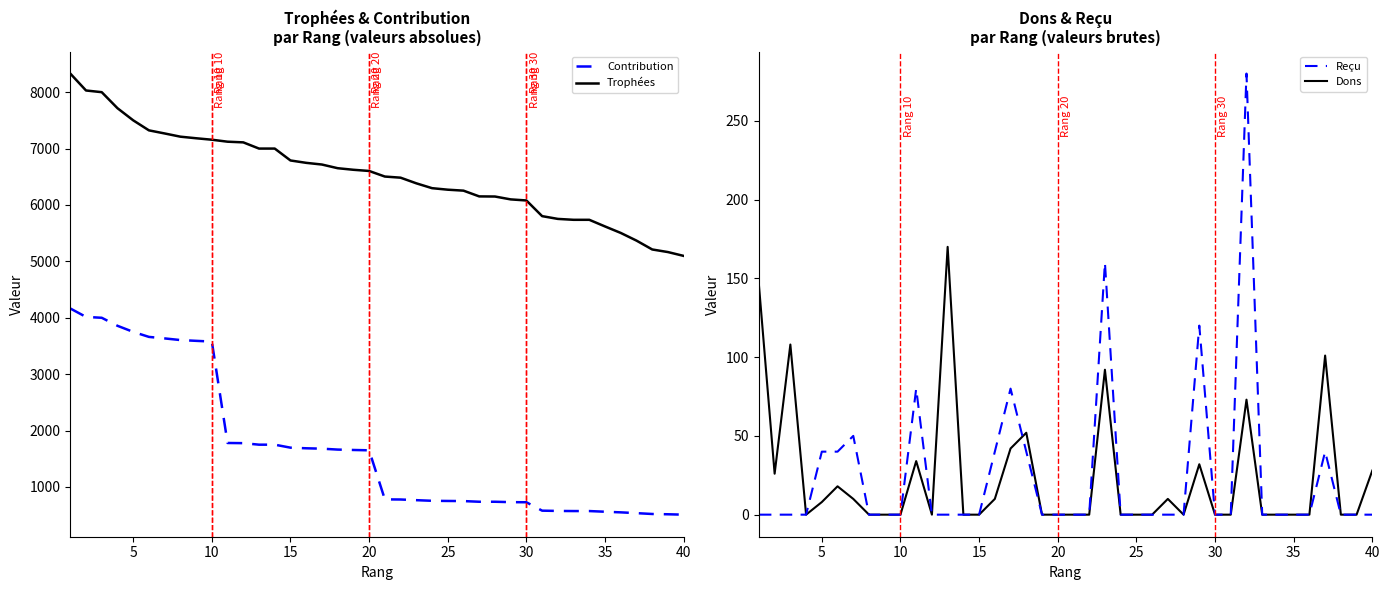

List the series in order of their peak value, lowest first.

Dons, Reçu, Contribution, Trophées